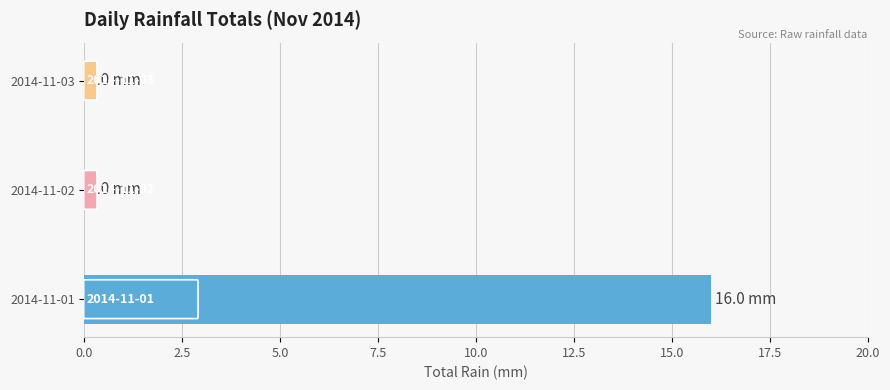

The chart shows a value of -11 at 2014-11-03. True or false?

False